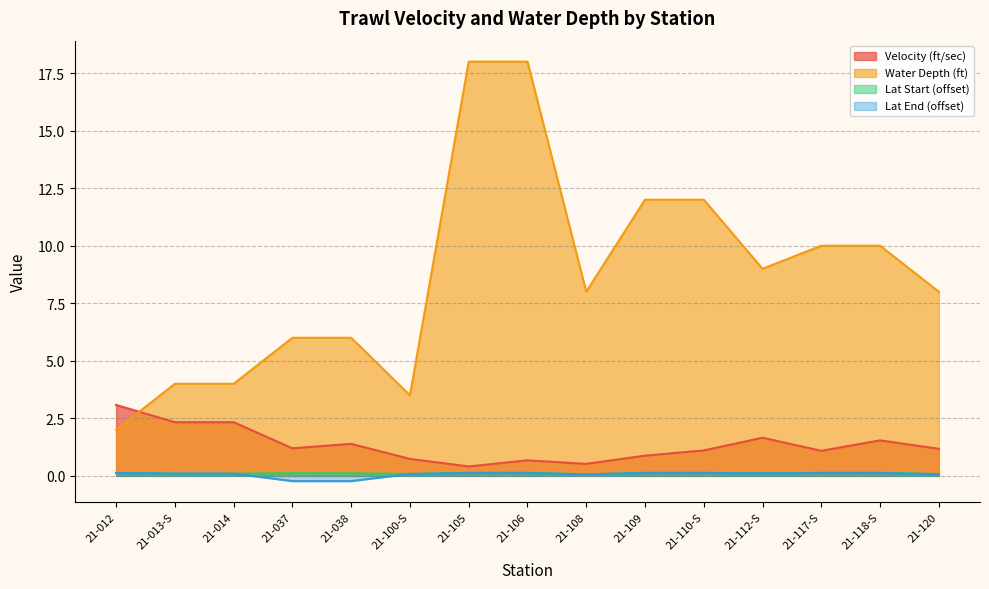

What is the sum of all Velocity (ft/sec) values?

20.1